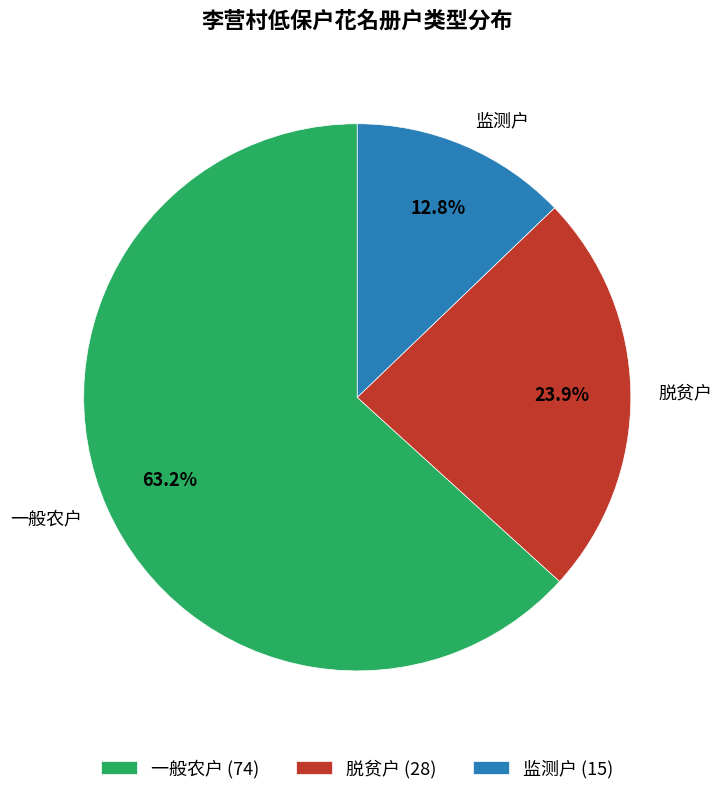

To the nearest percent, what is the combined percentage of 一般农户 and 监测户?

76%